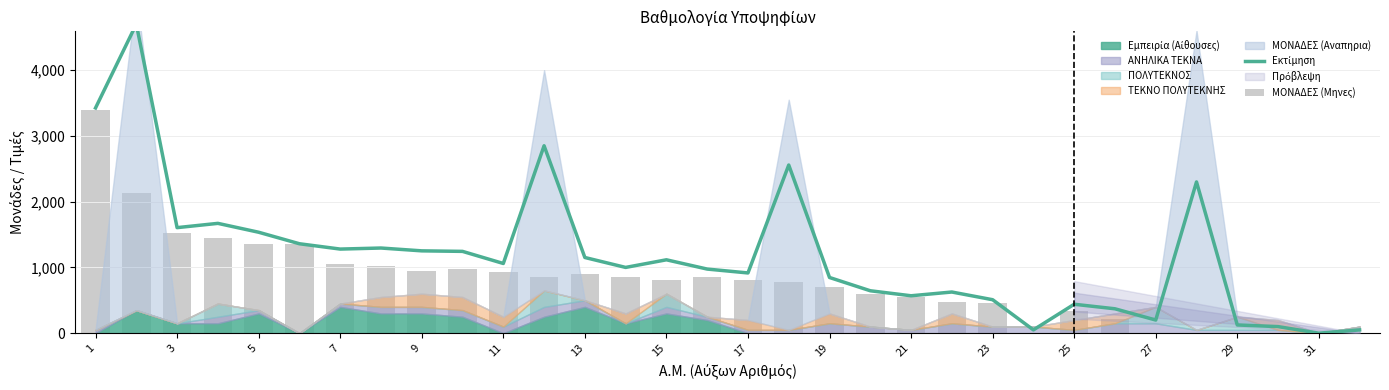

The value of Εκτίμηση at 19 is 243. True or false?

False